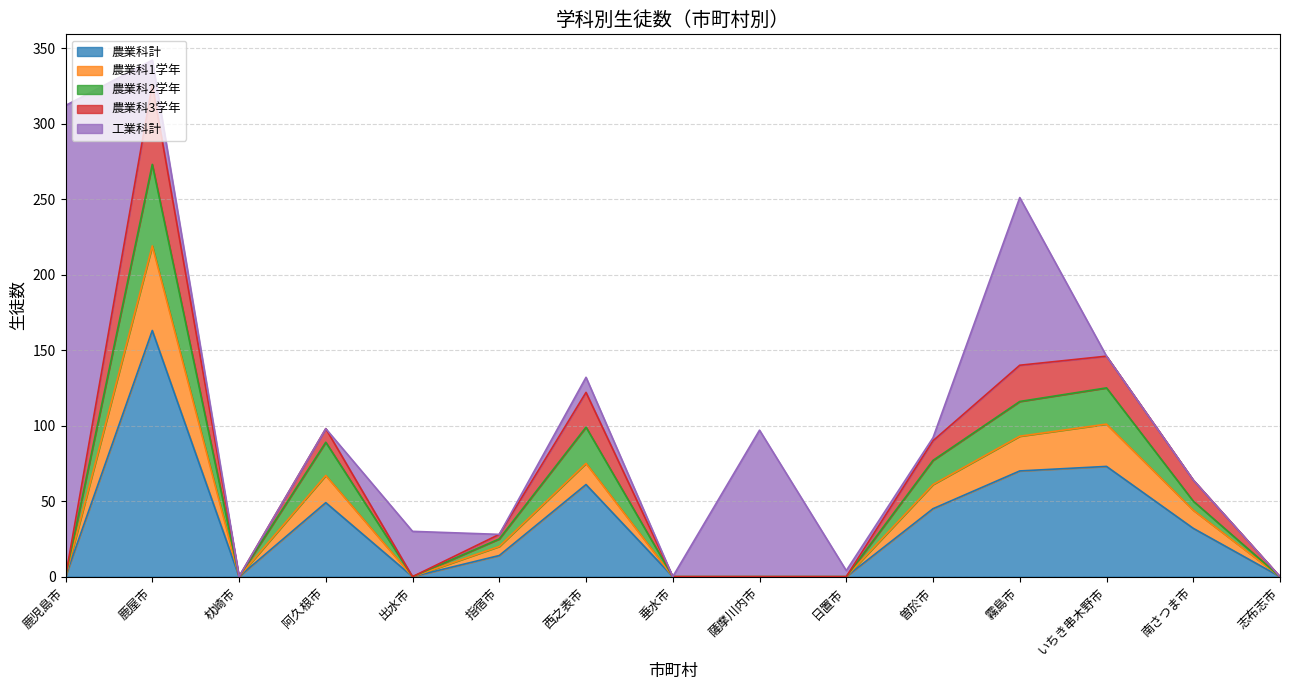

Which category has the highest value in the 農業科3学年 series?

鹿屋市